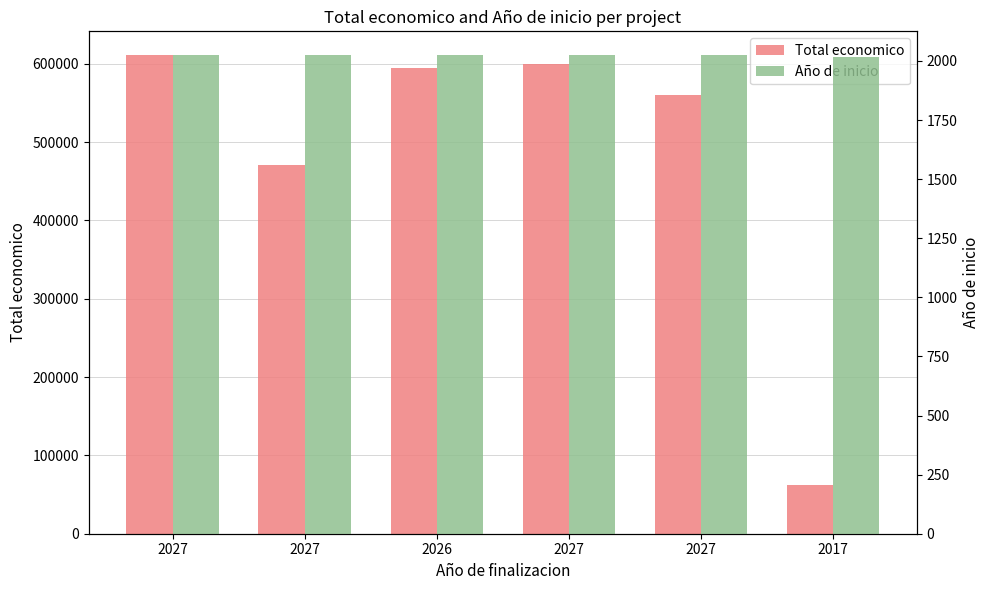

Are the bars grouped side by side (vs. stacked)?

Yes